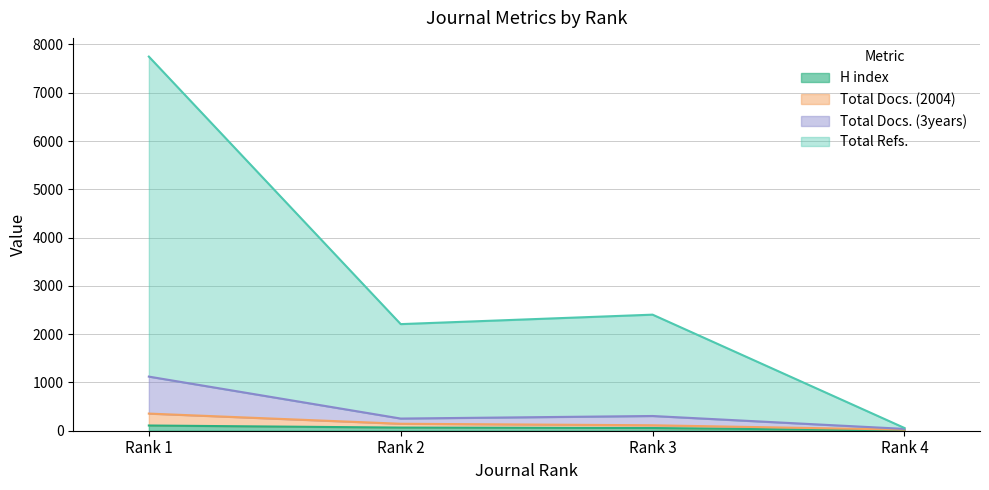

True or false: Total Docs. (2004) and Total Docs. (3years) intersect in this chart.

False